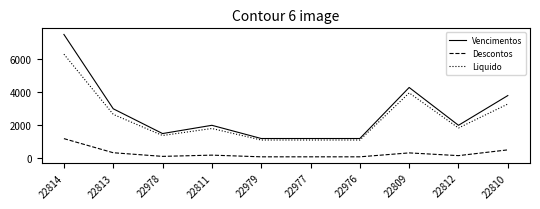

What is the difference between the Liquido values at 22813 and 22976?

1552.7